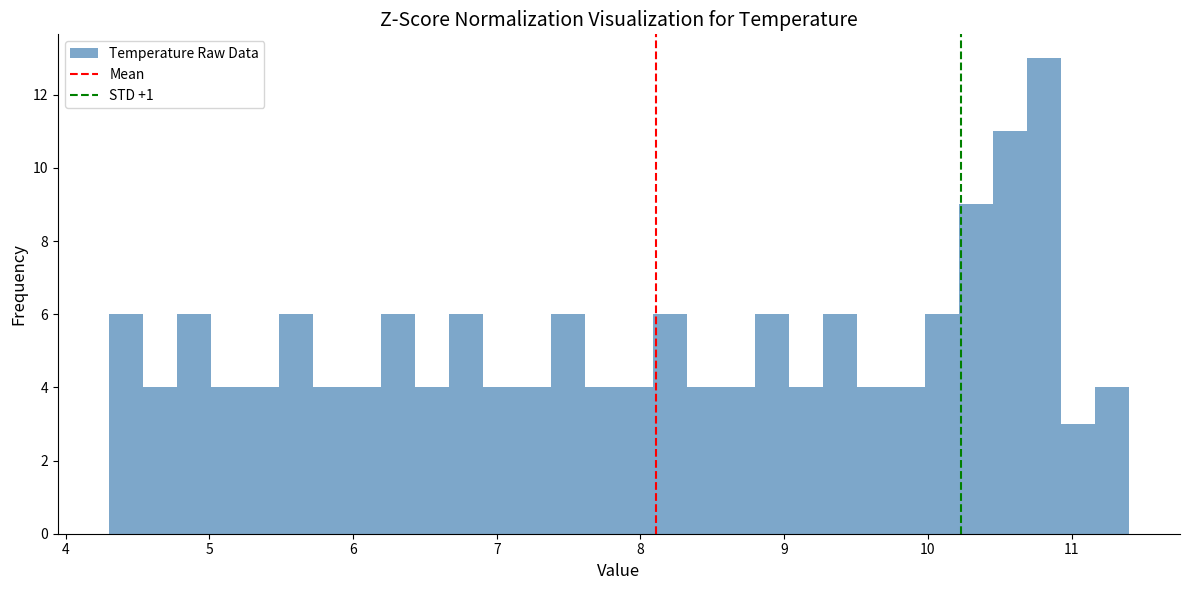

Around what value on the x-axis is the tallest bar? Give the approximate position of its centre, as read against the axis.

10.8